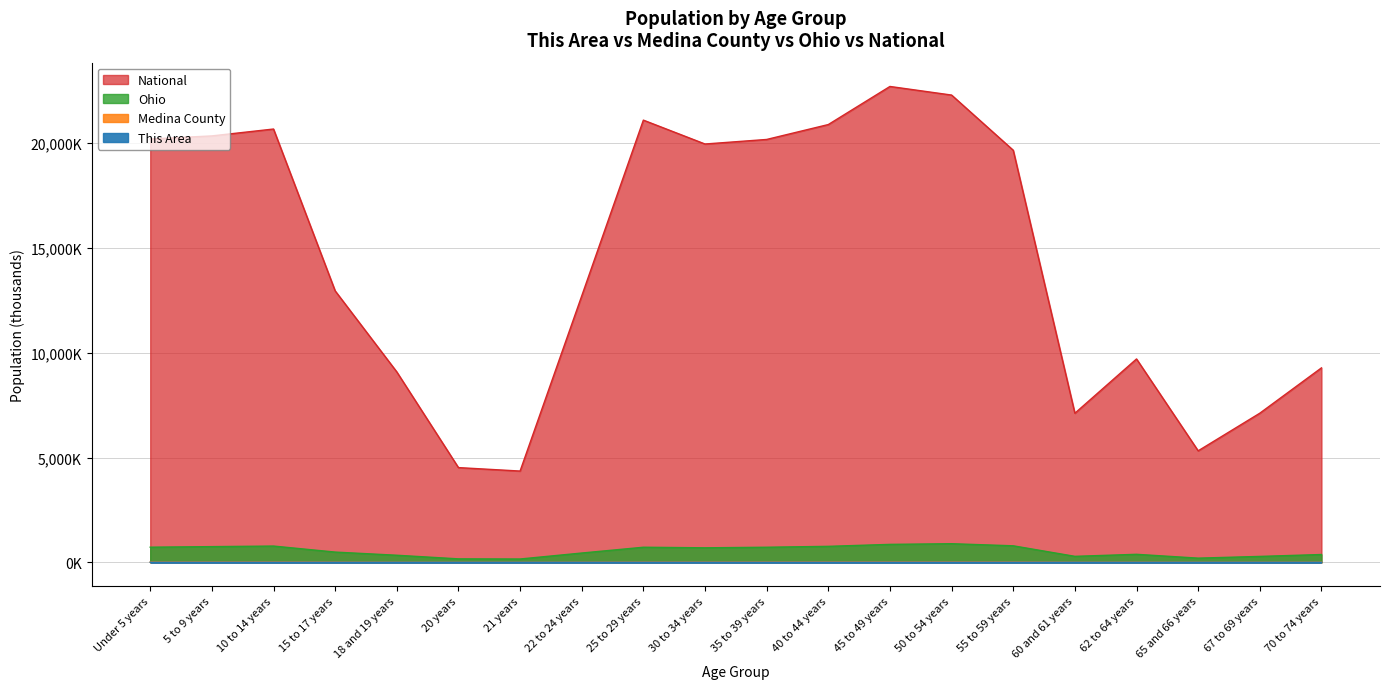

True or false: National and Ohio intersect in this chart.

False